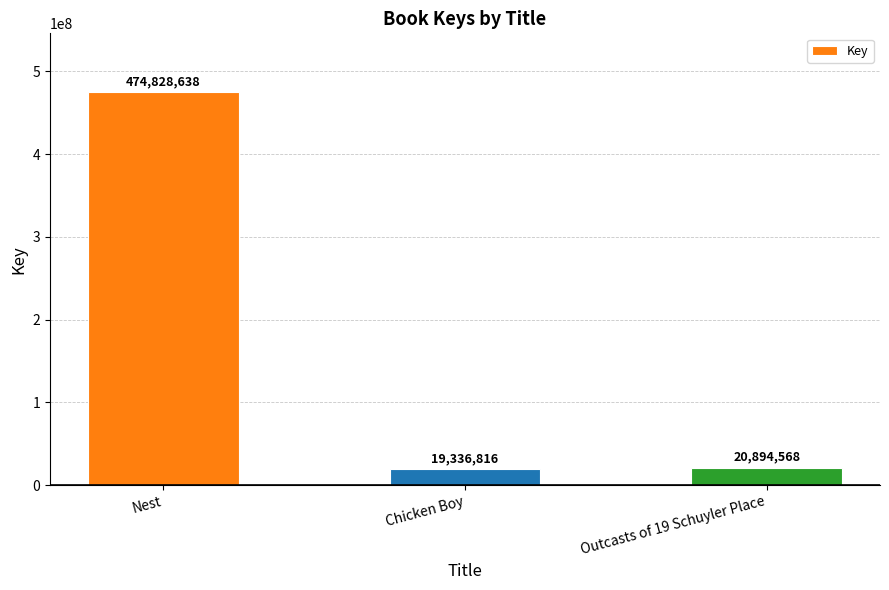

How many categories are shown in the chart?

3